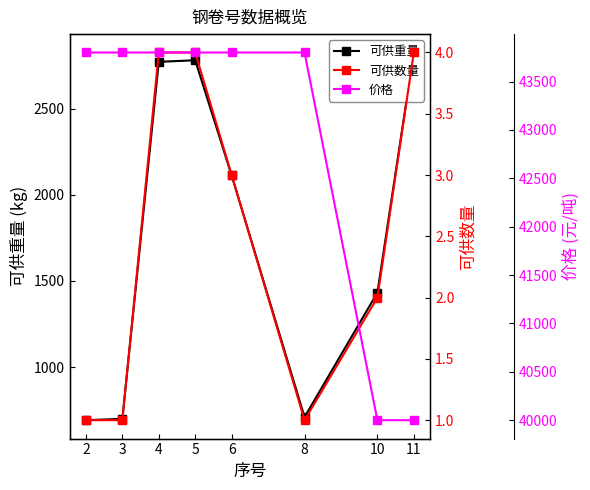

Which has a higher value, 11 or 5?

11